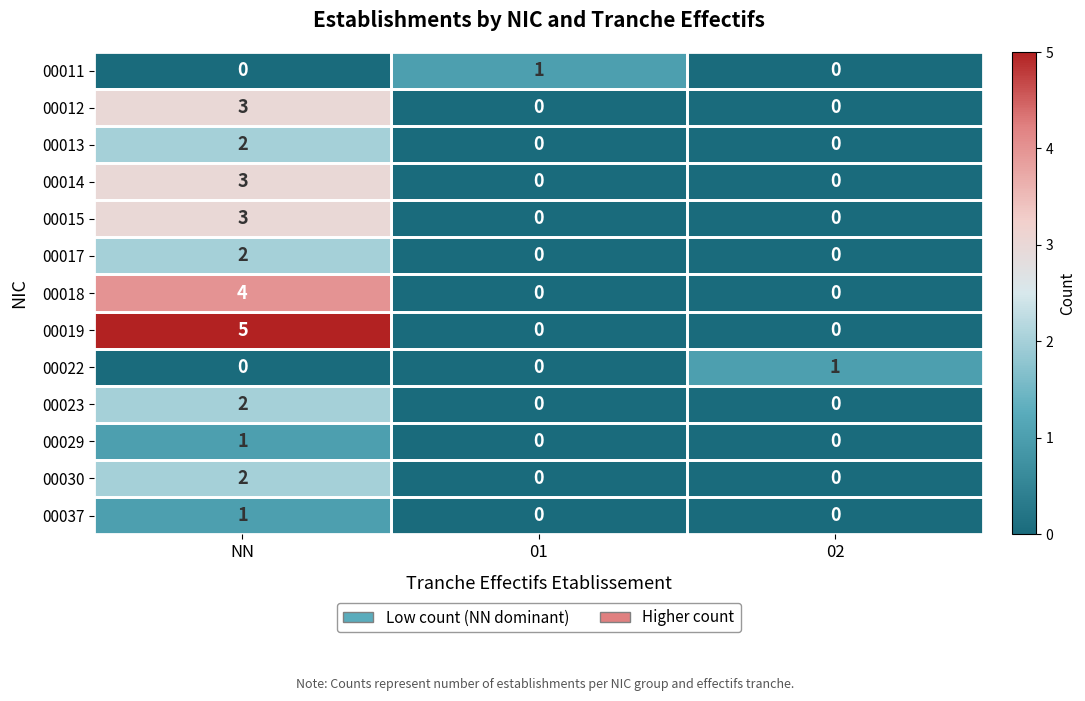

How many distinct data groups are displayed?

13